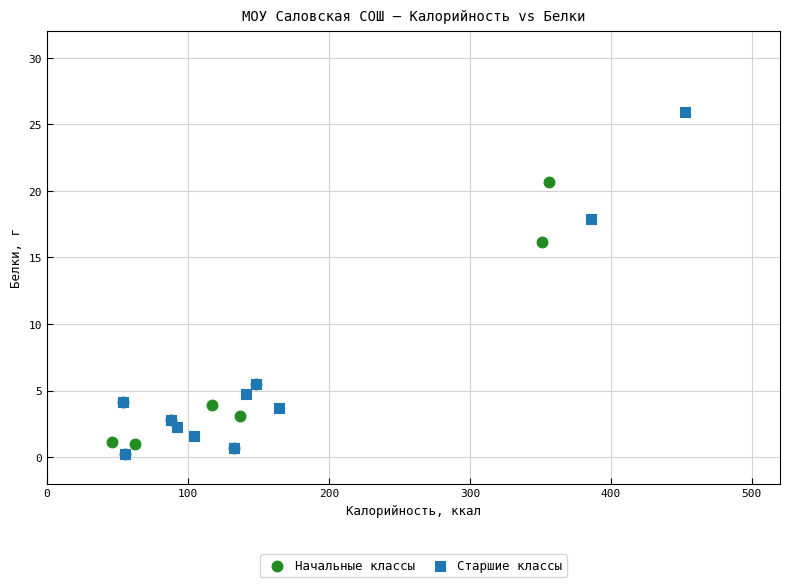

Which series contains the highest Y value?

Старшие классы